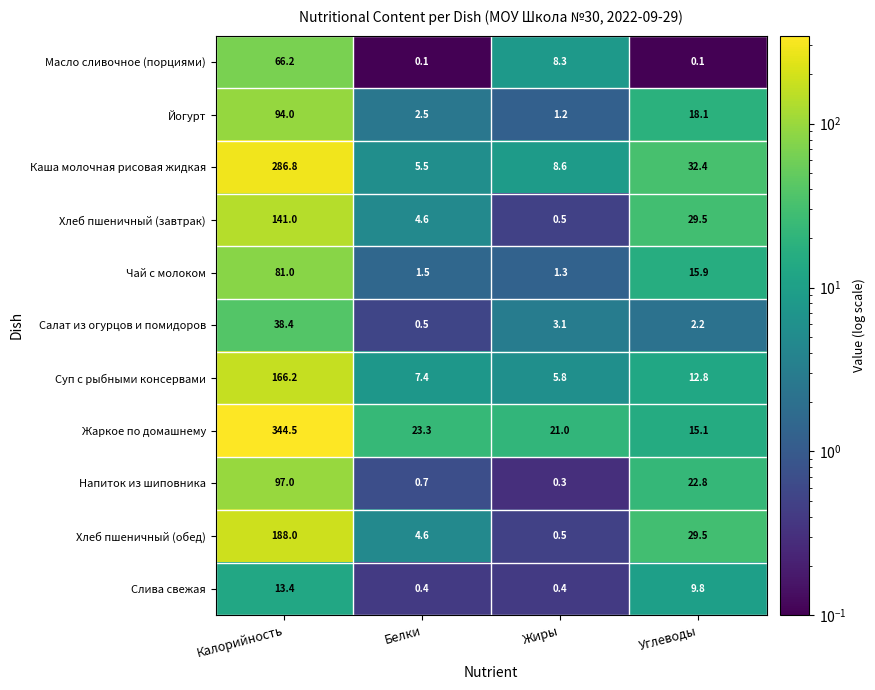

List the series in order of their peak value, highest first.

Жаркое по домашнему, Каша молочная рисовая жидкая, Хлеб пшеничный (обед), Суп с рыбными консервами, Хлеб пшеничный (завтрак), Напиток из шиповника, Йогурт, Чай с молоком, Масло сливочное (порциями), Салат из огурцов и помидоров, Слива свежая